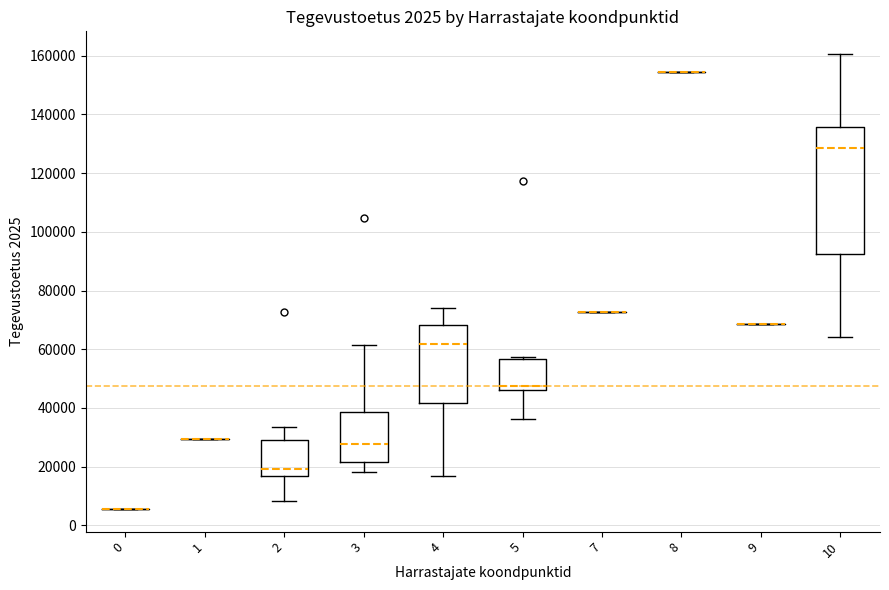

Which box is the tallest, from its lower edge to its upper edge?

10